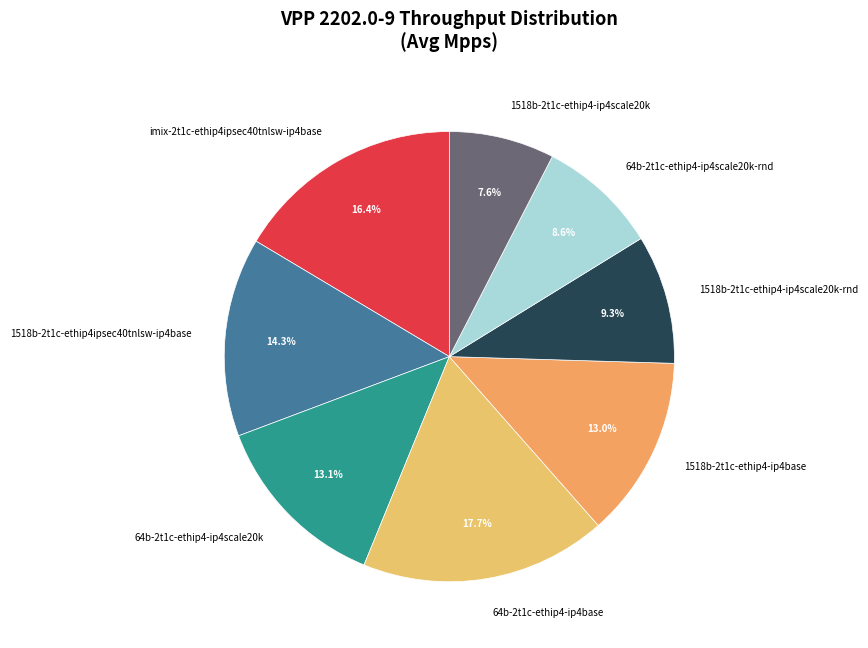

What percentage do 1518b-2t1c-ethip4ipsec40tnlsw-ip4base and 64b-2t1c-ethip4-ip4scale20k-rnd together represent?

22.9%